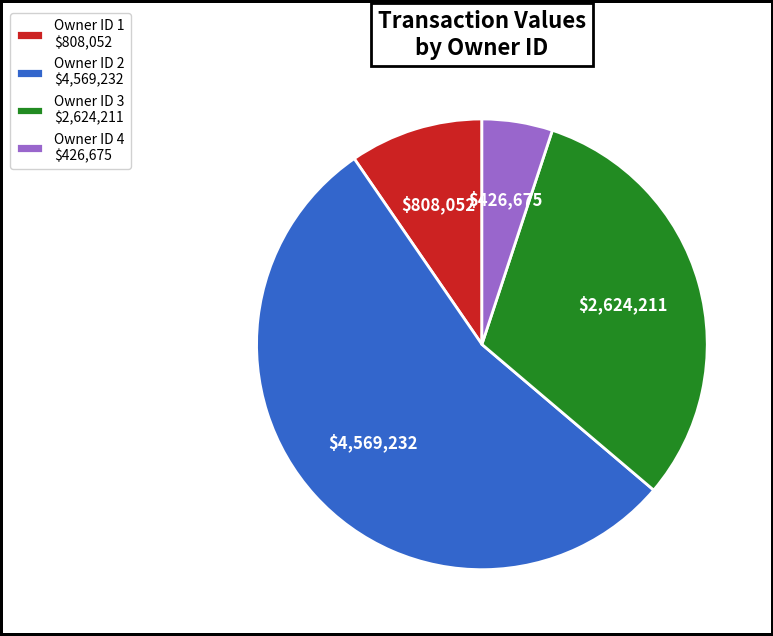

What is the largest slice in the pie chart?

Owner ID 2 $4,569,232